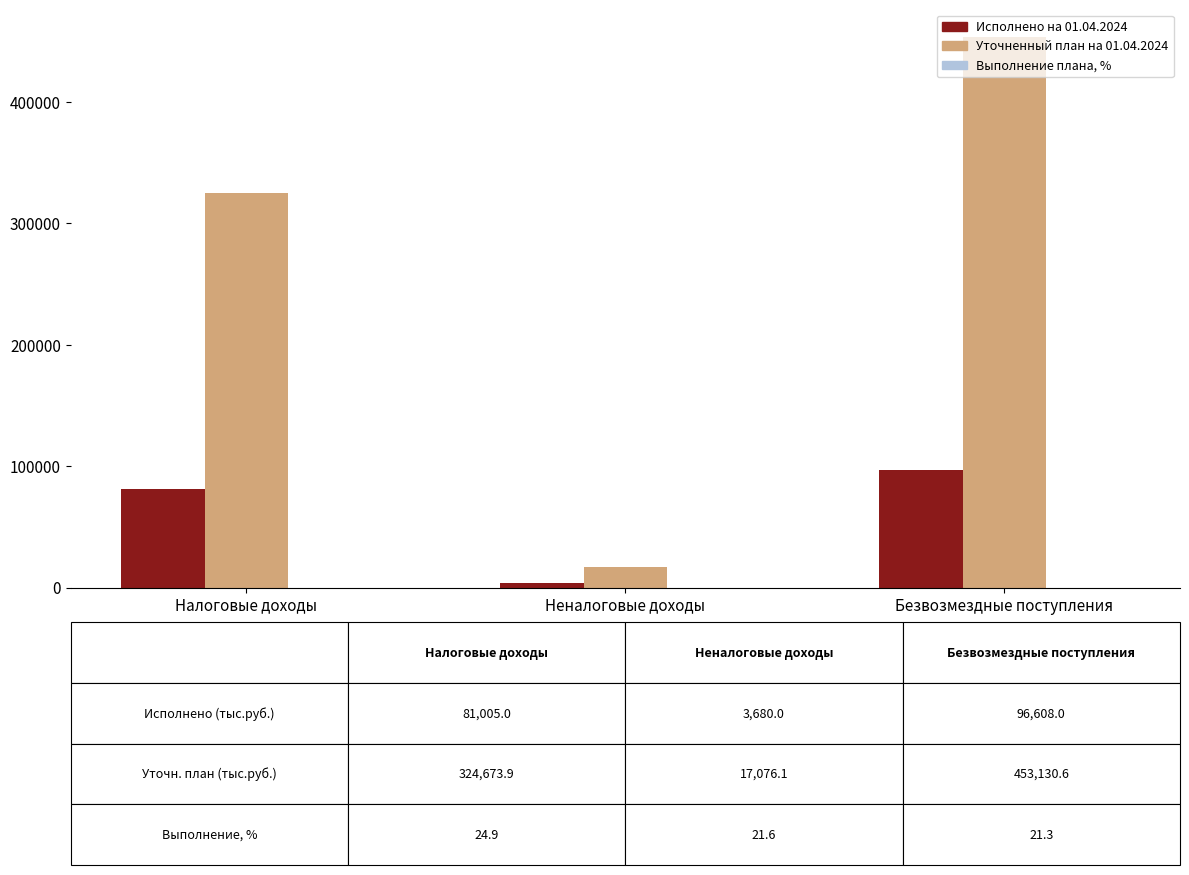

At which category is the sum across all series the highest?

Безвозмездные поступления